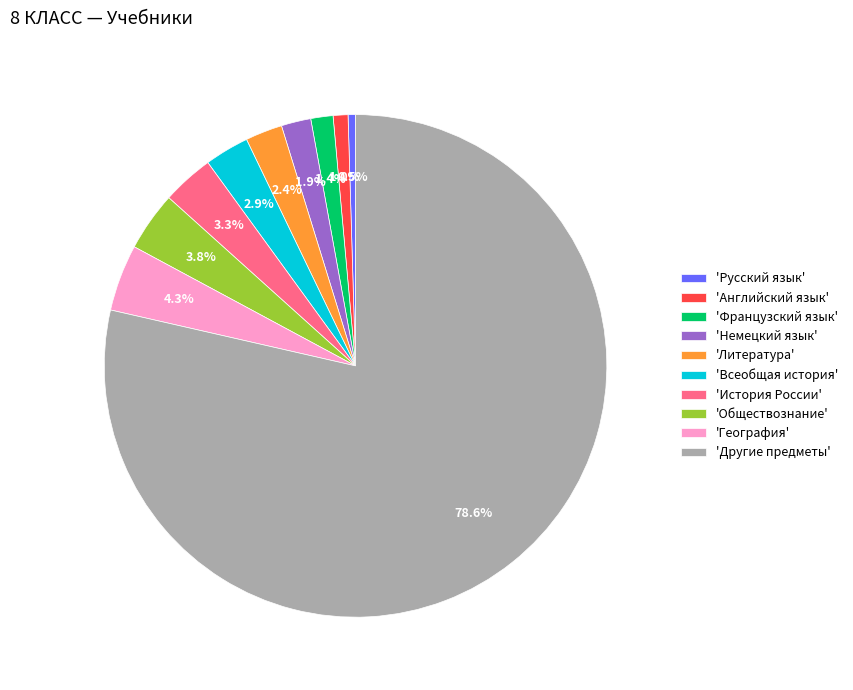

Is there a majority slice in this chart?

Yes